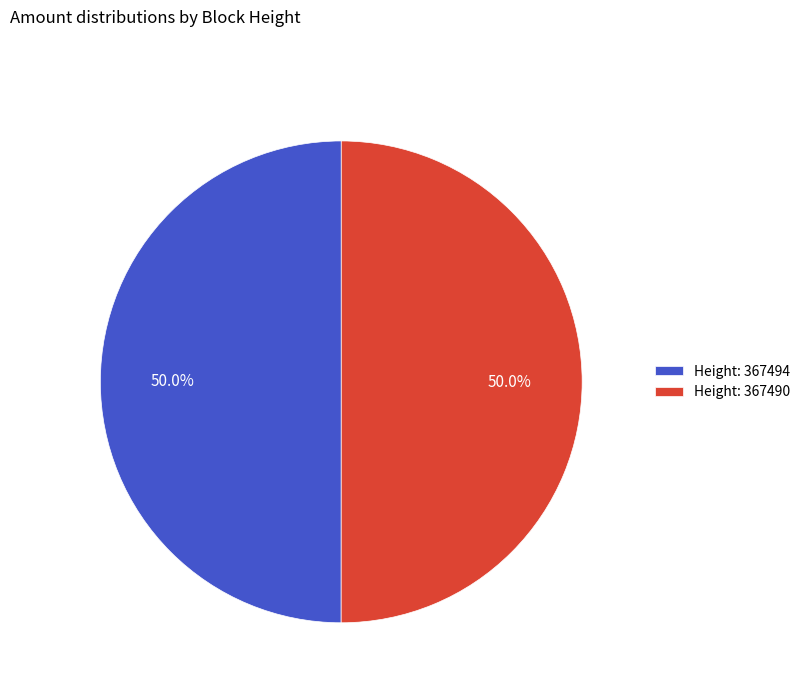

Do Height: 367490 and Height: 367494 together represent more than half of the pie?

Yes